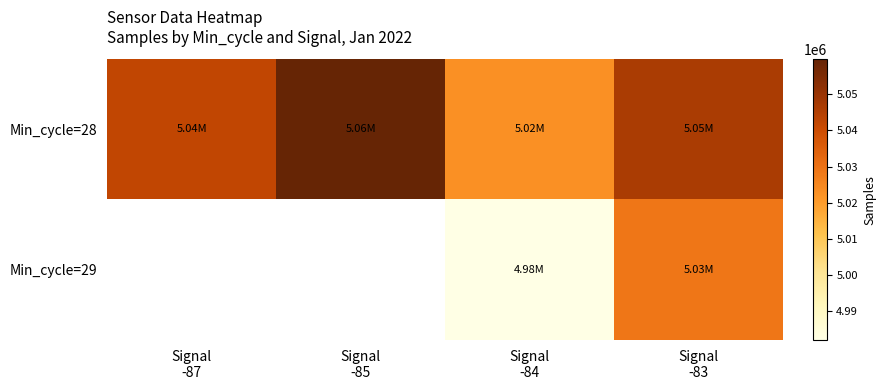

How many series are shown in this chart?

2